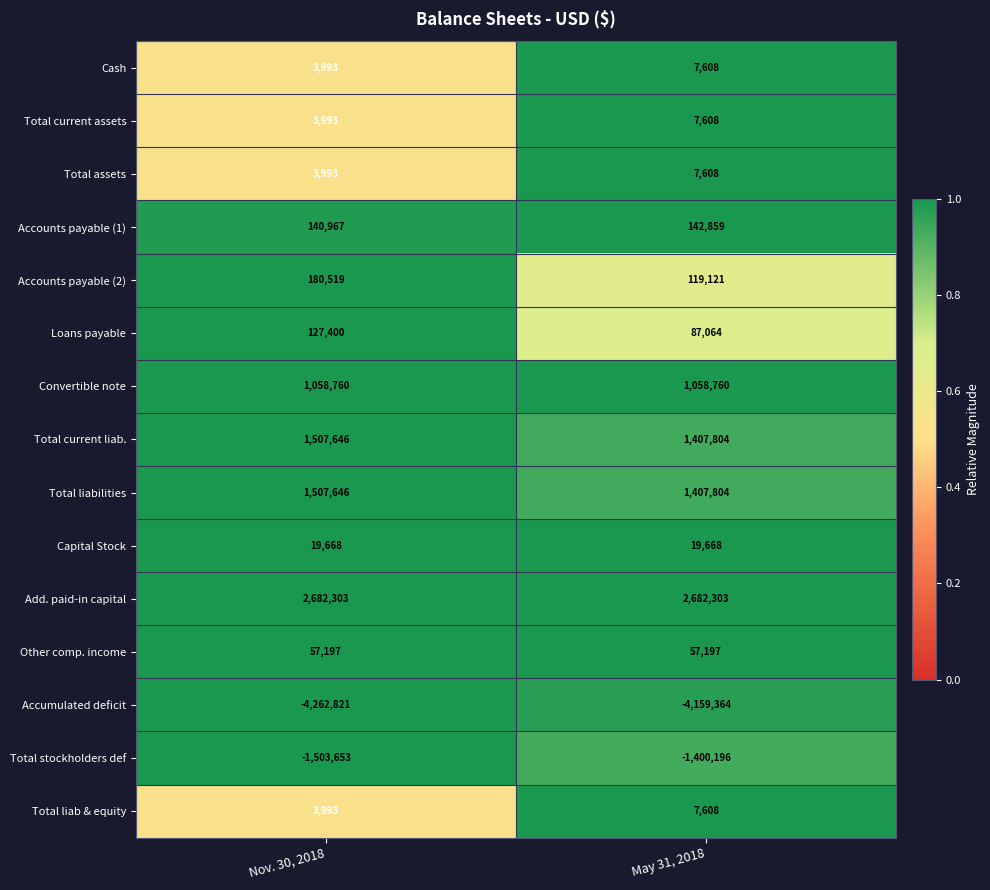

What is the sum of all Total liabilities values?

2915450